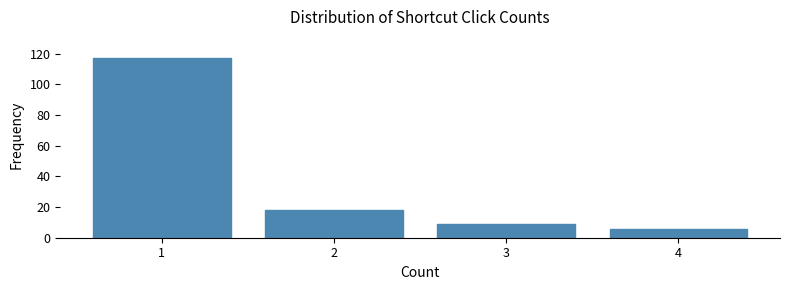

Reading right to left, transcribe all the data shown in this chart.

4=6	3=9	2=18	1=117